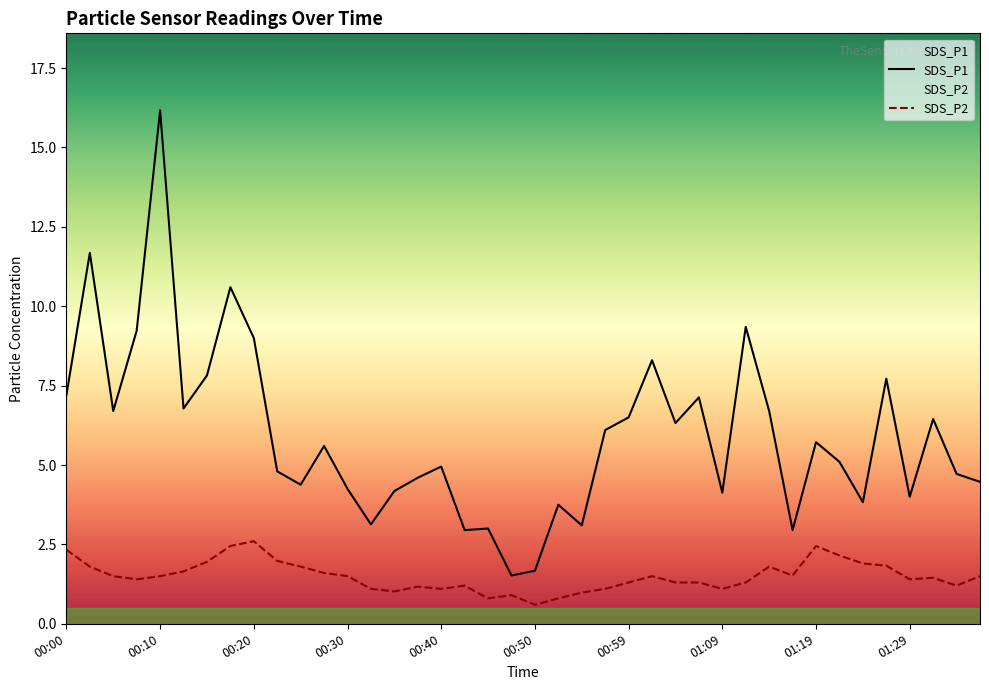

What is the average value of the SDS_P1 series?

5.9